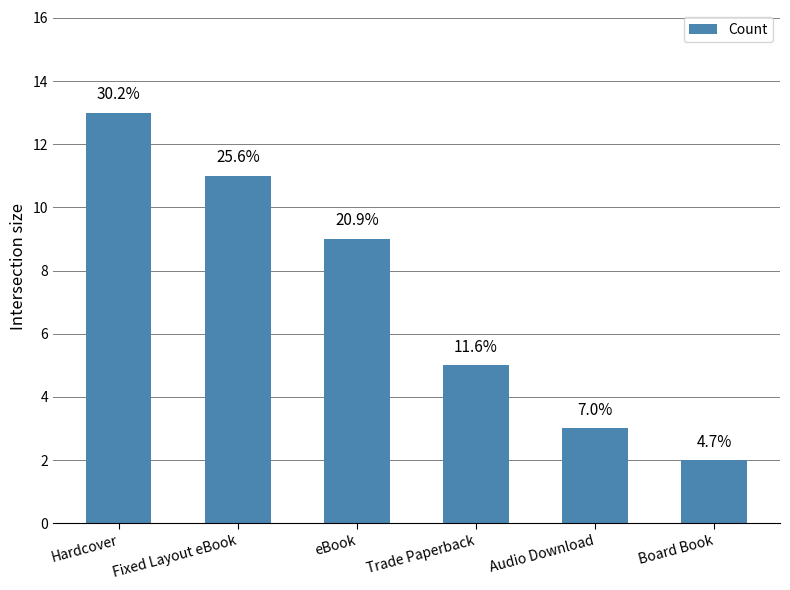

How many bars are there in total?

6